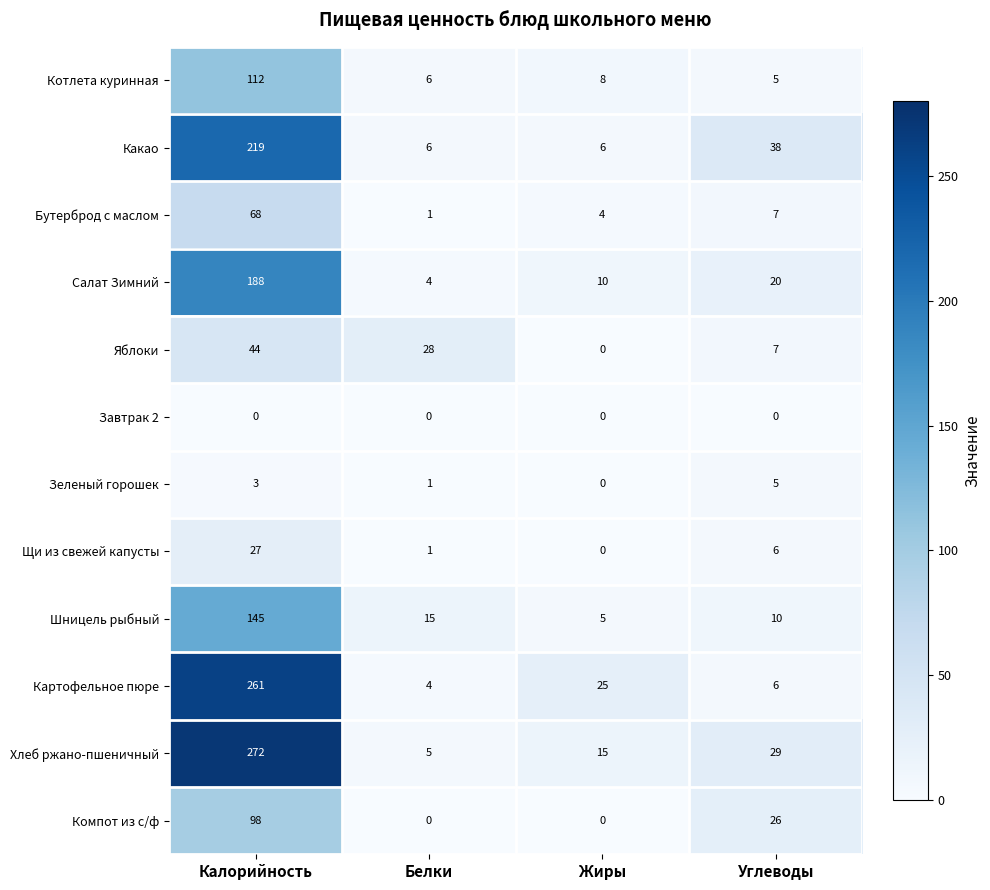

Where does the Хлеб ржано-пшеничный series first go above 29?

Калорийность